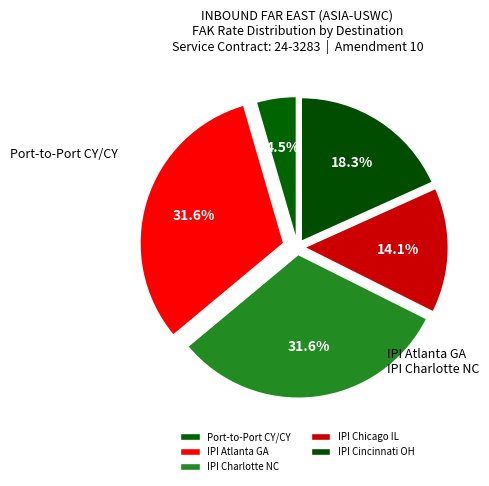

How many segments does this pie chart have?

5